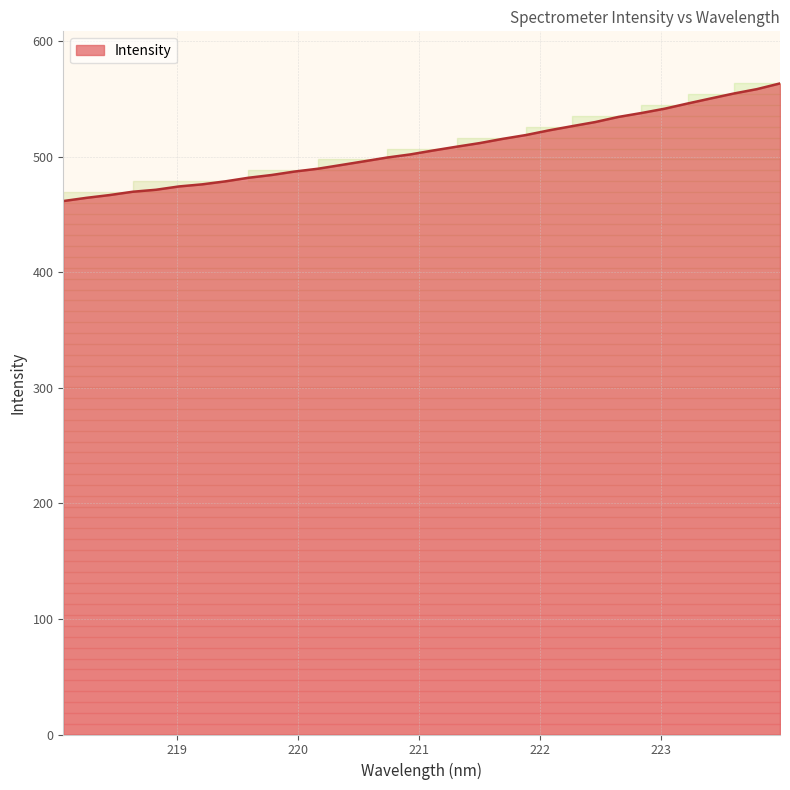

What is the greatest value displayed?

563.6